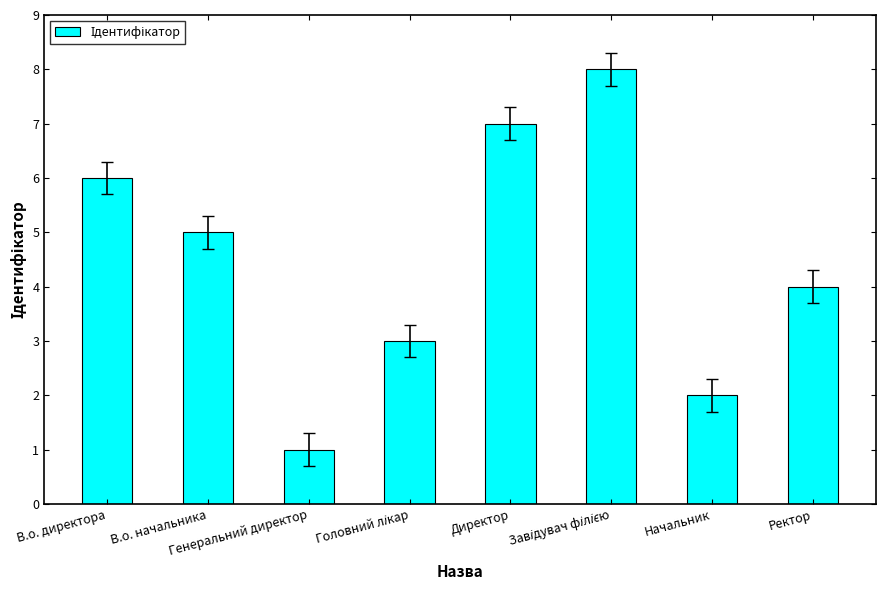

The chart shows a value of 6 at Ректор. True or false?

False